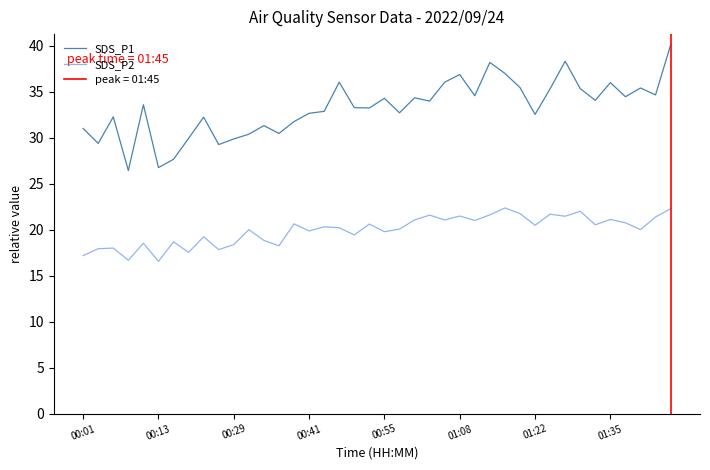

Between 18 and 32, which series saw the biggest shift?

SDS_P1